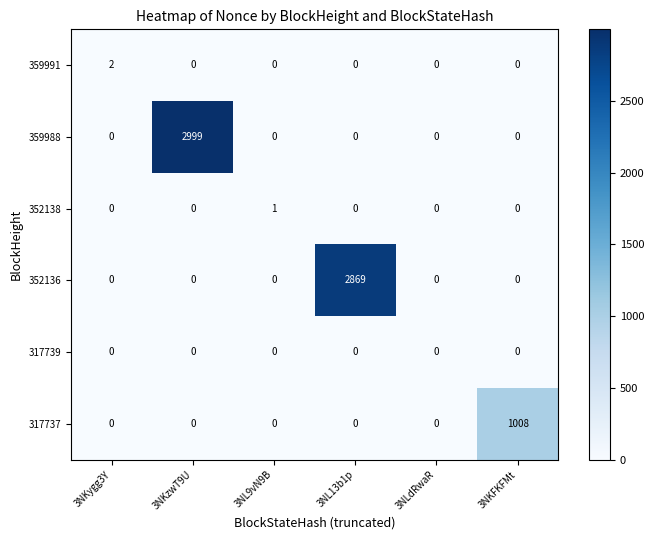

At which category is the sum across all series the highest?

3NKzwT9U